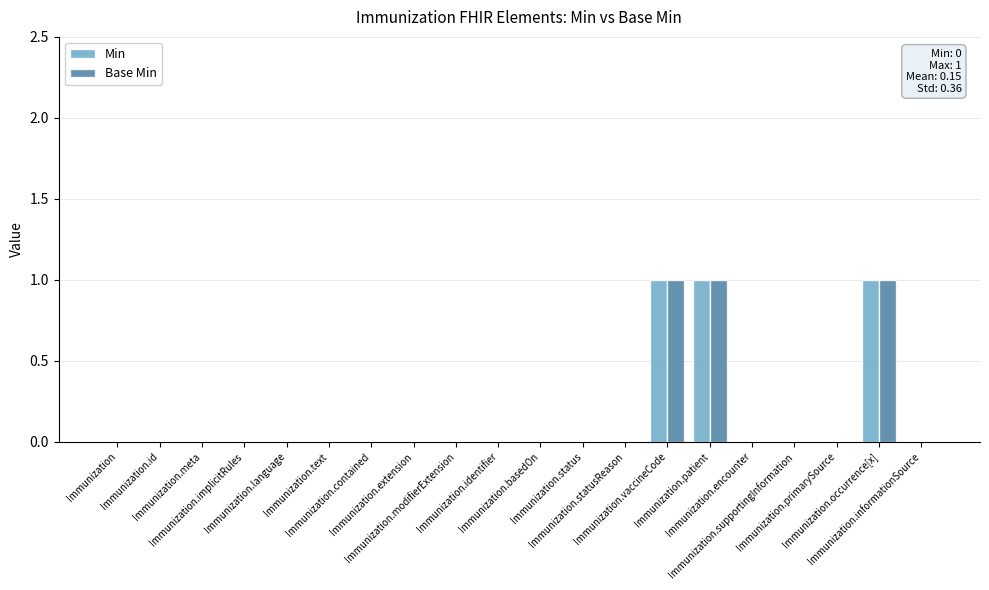

How many distinct data groups are displayed?

2